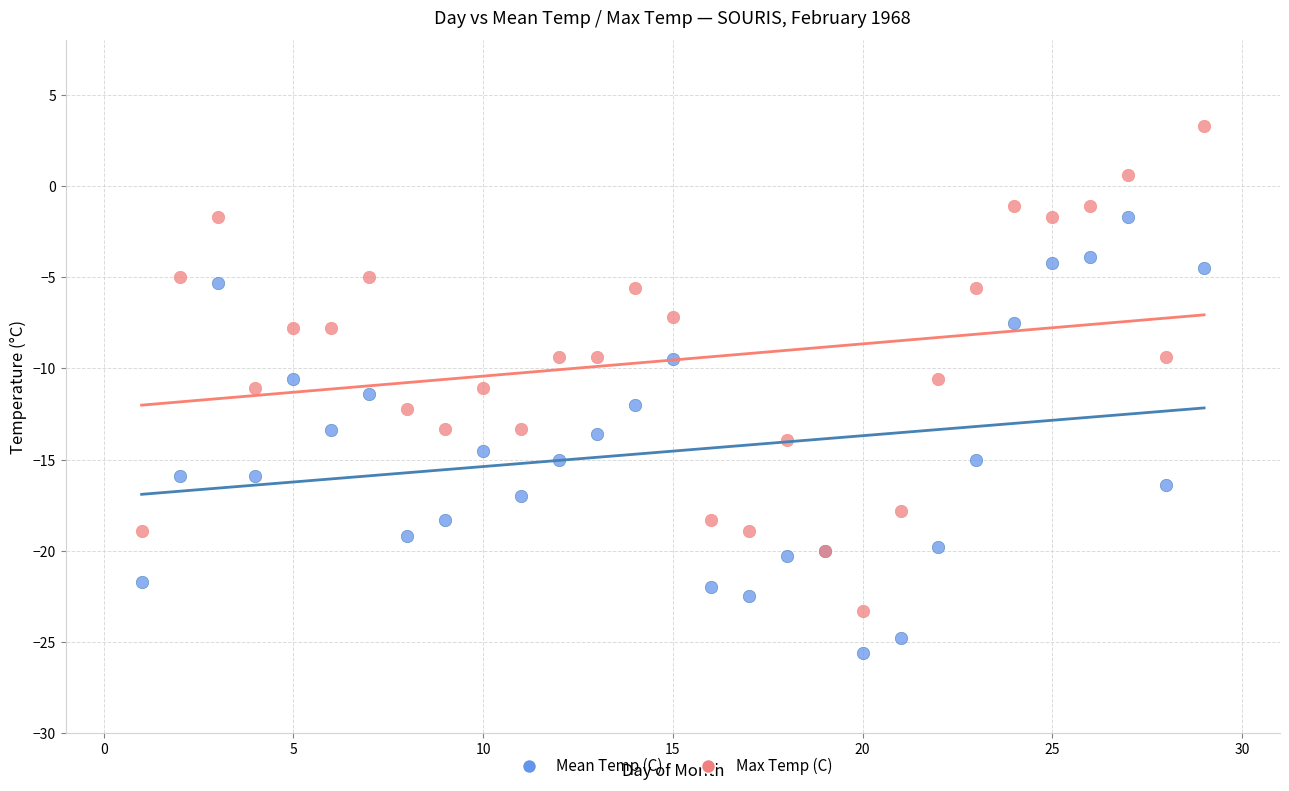

Which series contains the lowest Y value?

Mean Temp (C)